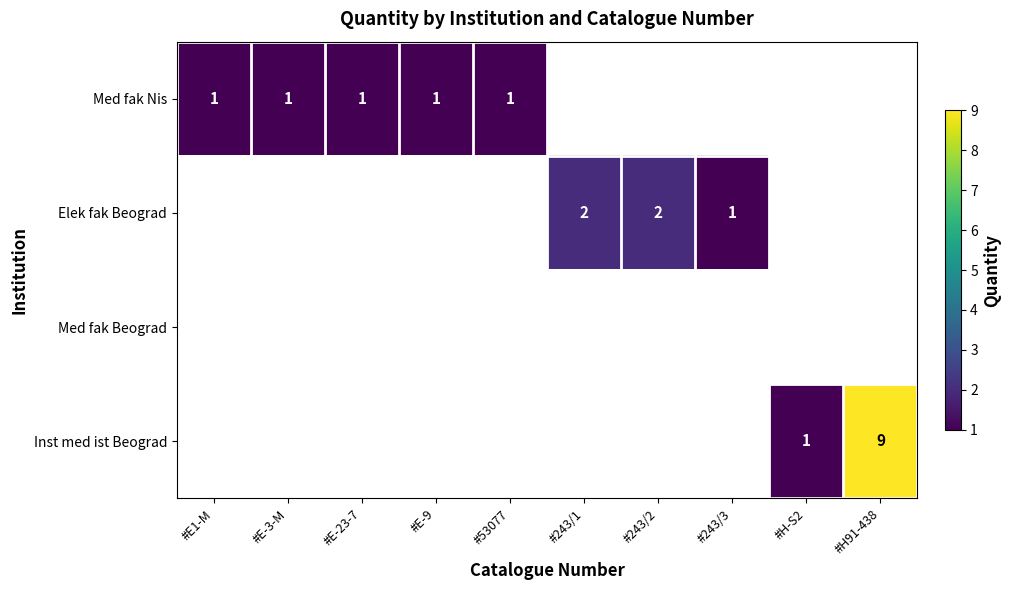

The Med fak Nis series shows 1 at #53077. True or false?

True